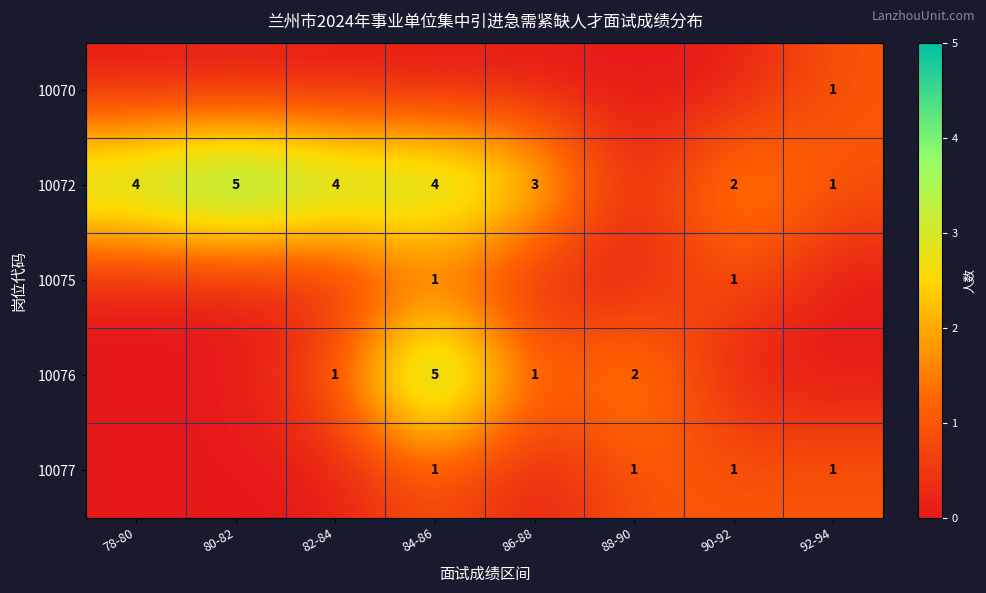

The 10072 series shows 9 at 80-82. True or false?

False